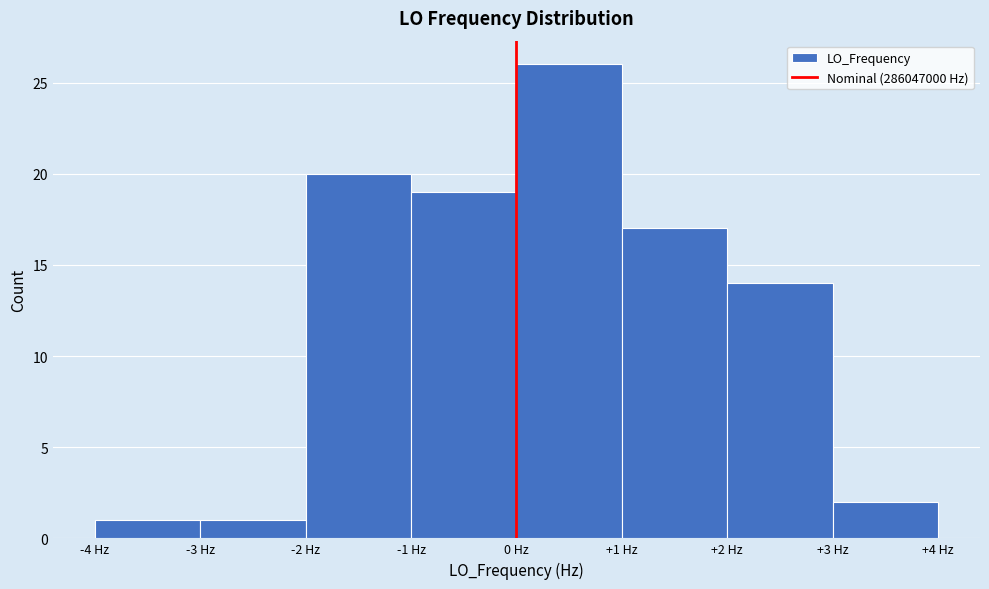

Reading left to right, list every bar in this chart as the range it spans on the x-axis followed by its height. The values are not printed on the chart, so give them approximately, as read against the axis.

-4 to -3: 1
-3 to -2: 1
-2 to -1: 20
-1 to 0: 19
0 to 1: 26
1 to 2: 17
2 to 3: 14
3 to 4: 2